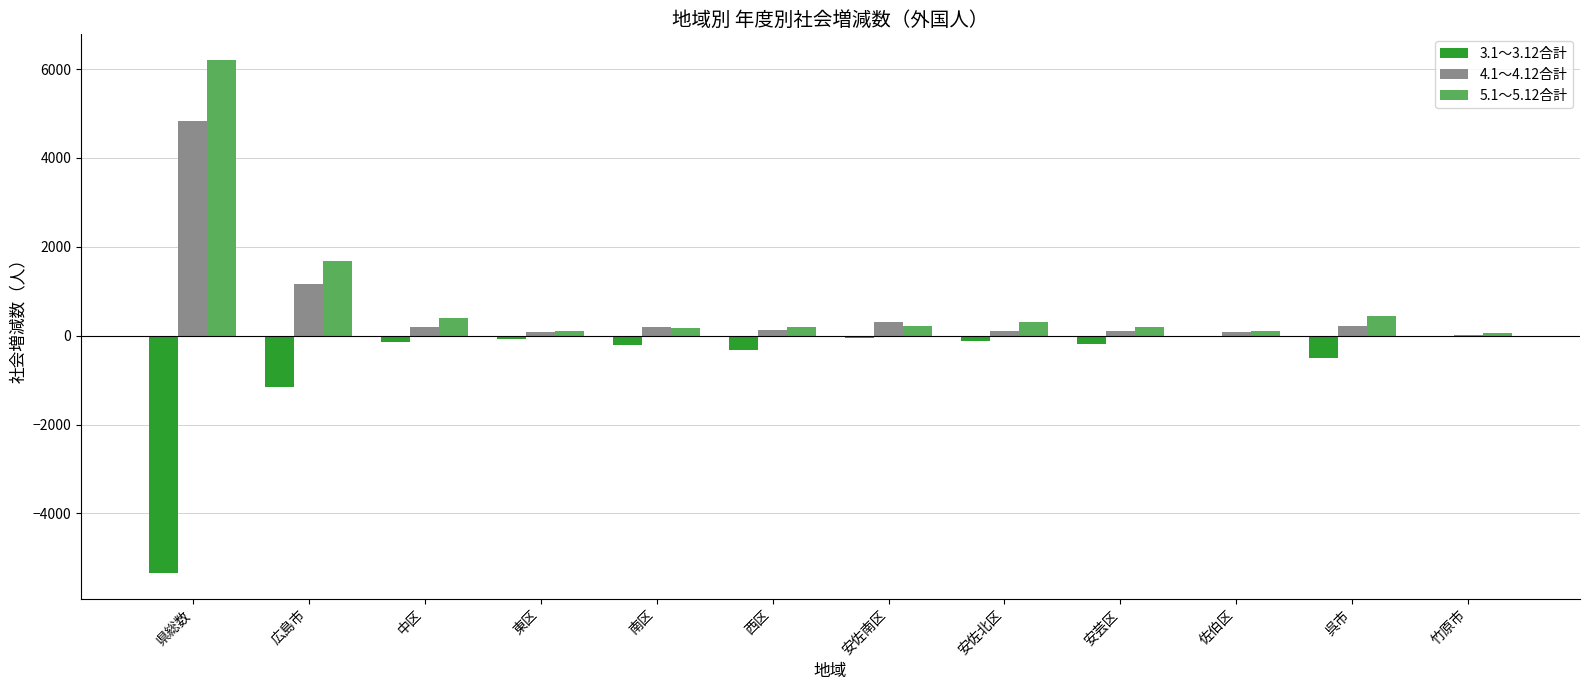

At which category is the sum across all series the highest?

県総数